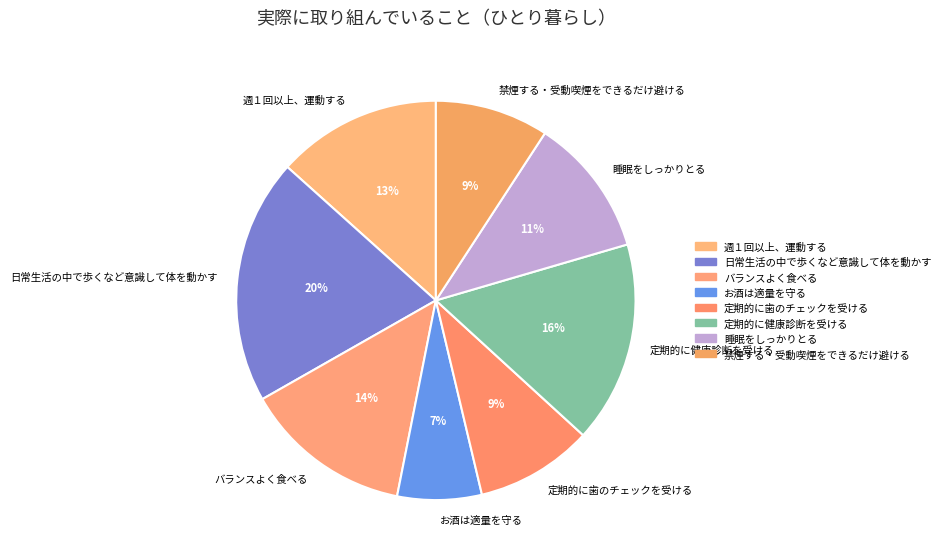

Approximately how many times larger is the value at 定期的に健康診断を受ける compared to 日常生活の中で歩くなど意識して体を動かす?

0.8